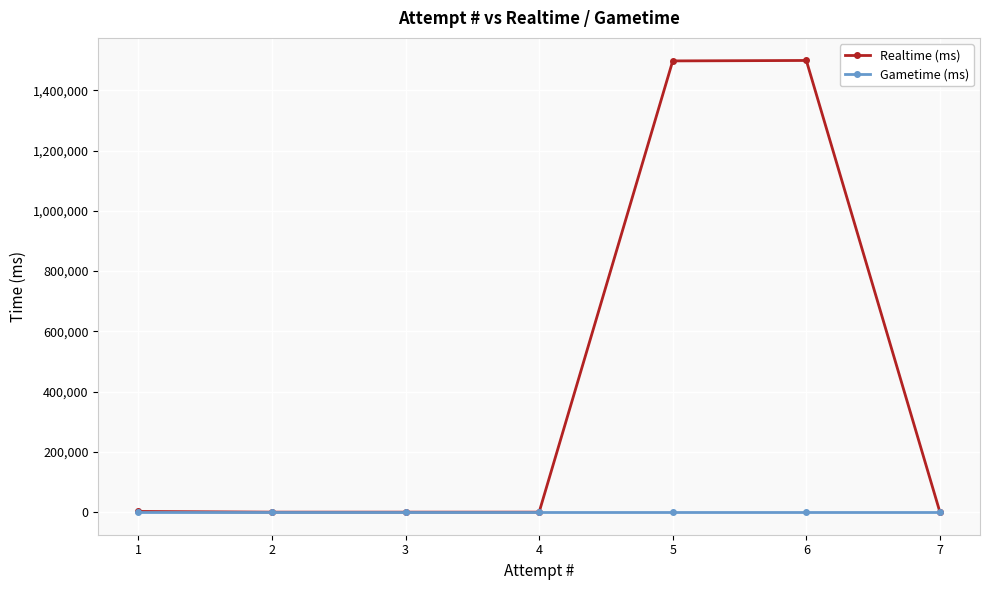

At which category is the sum across all series the highest?

6